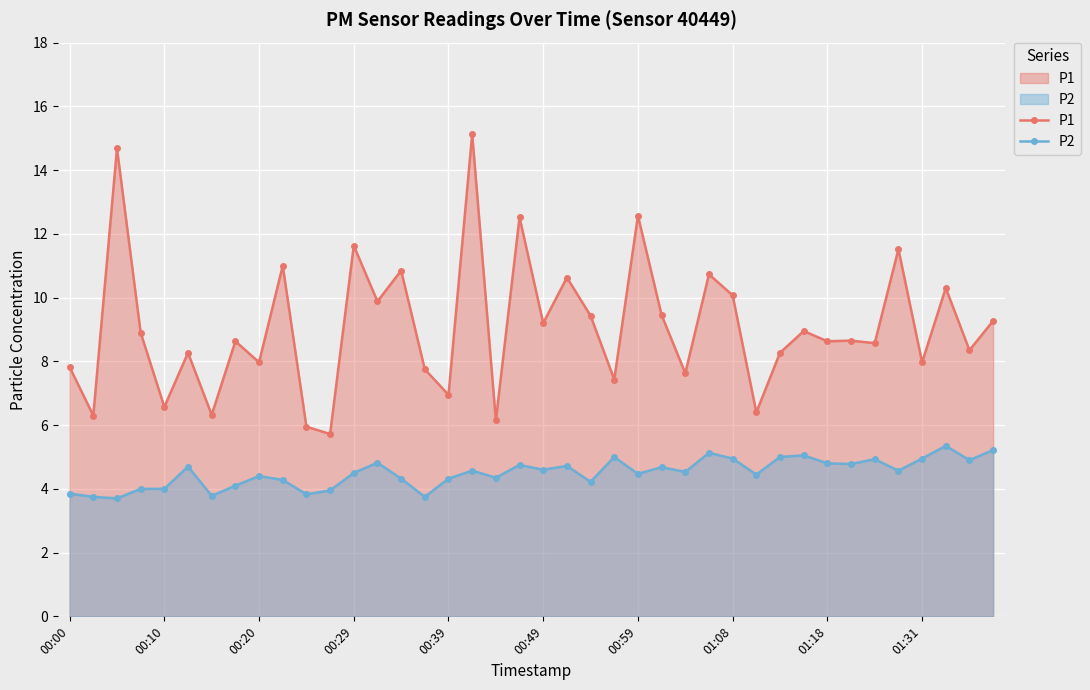

At which category does the chart reach its peak across all series?

17